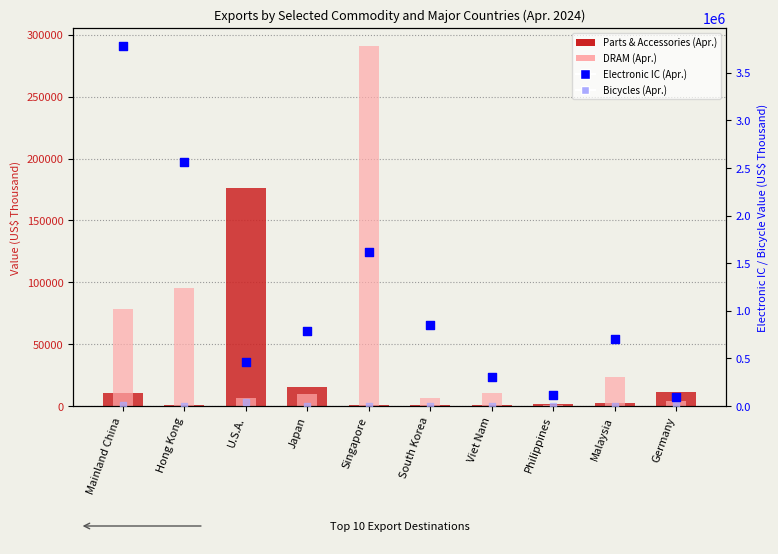

Which series has the largest Y range (max minus min)?

Electronic IC (Apr.)